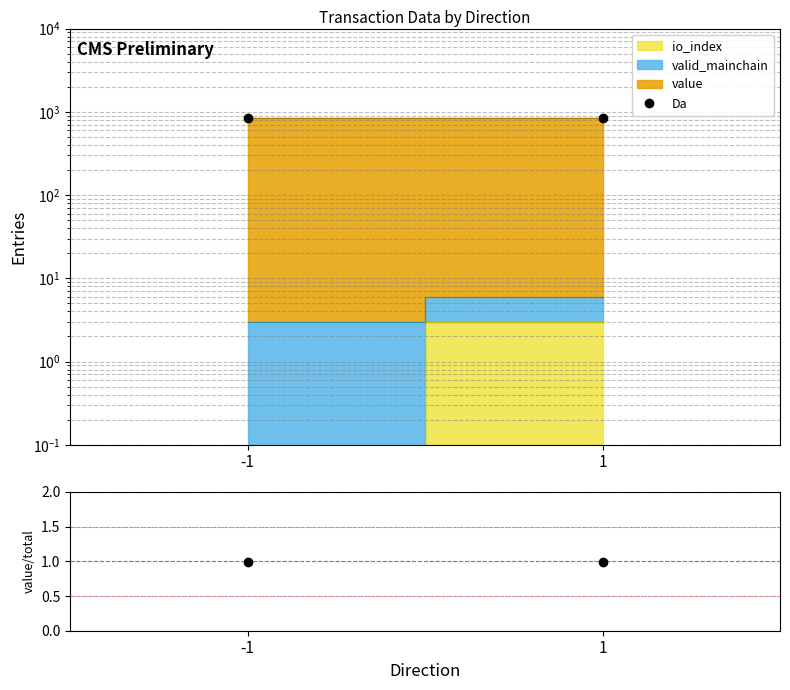

What is the total value across all series at -1?

843.8